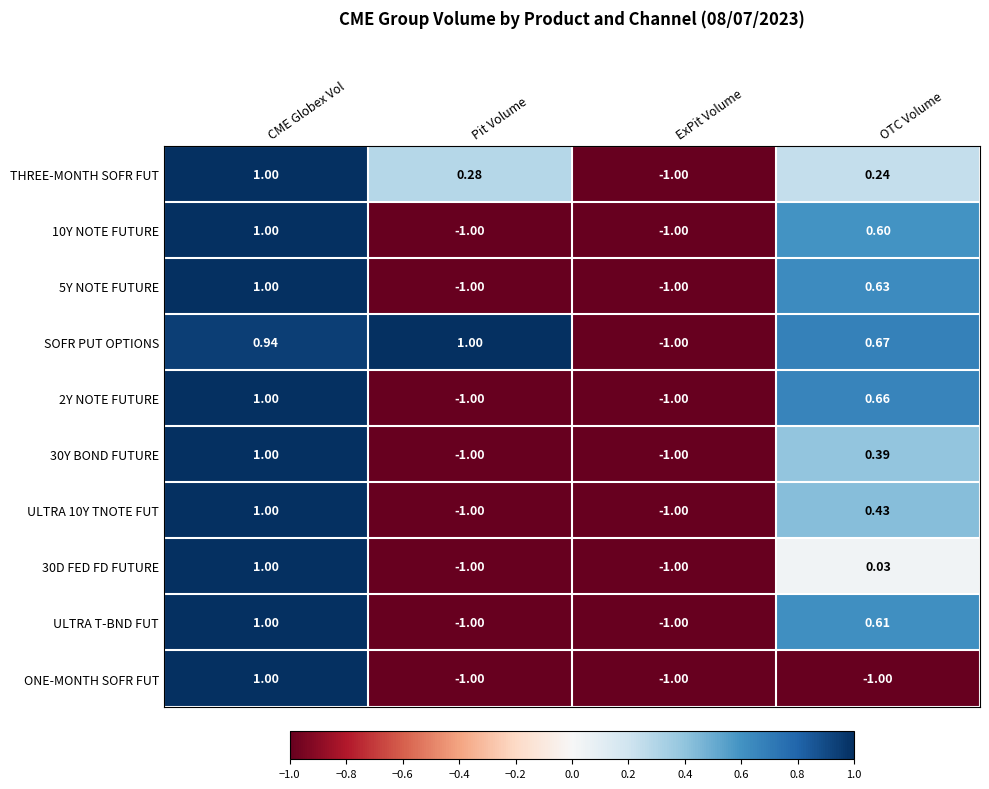

Count the number of data series in this chart.

10